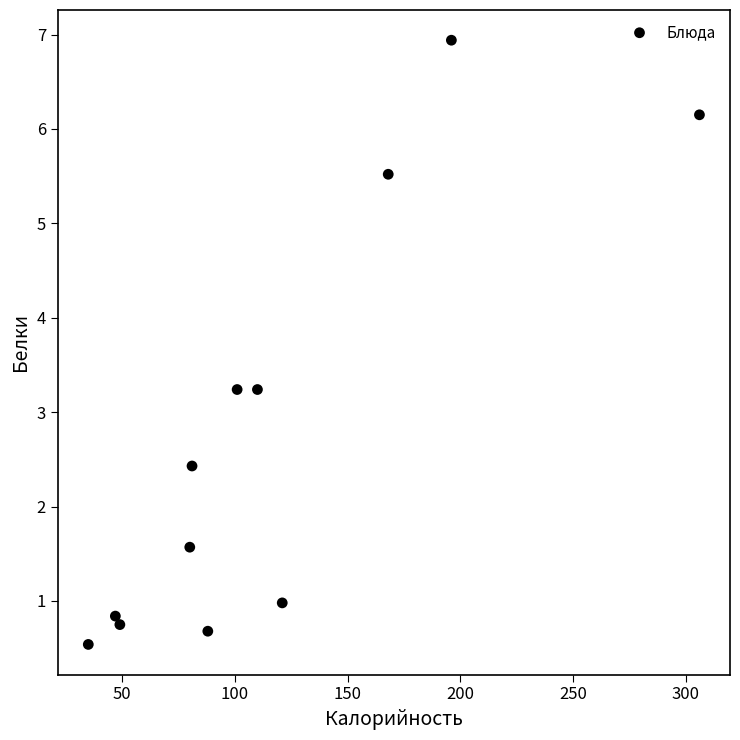

What is the average Y value?

2.7